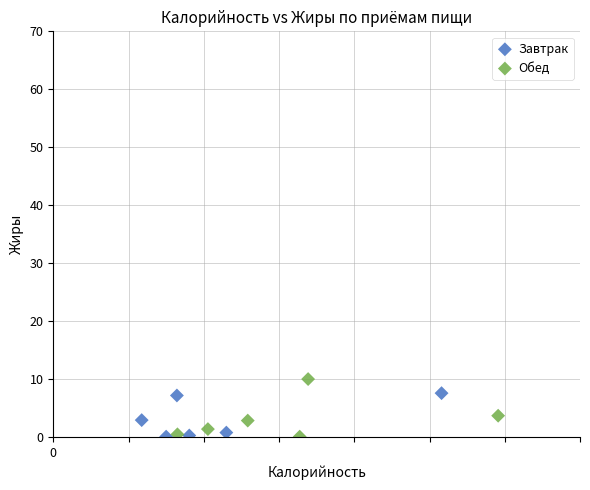

What are all the series names shown in the legend?

Завтрак, Обед